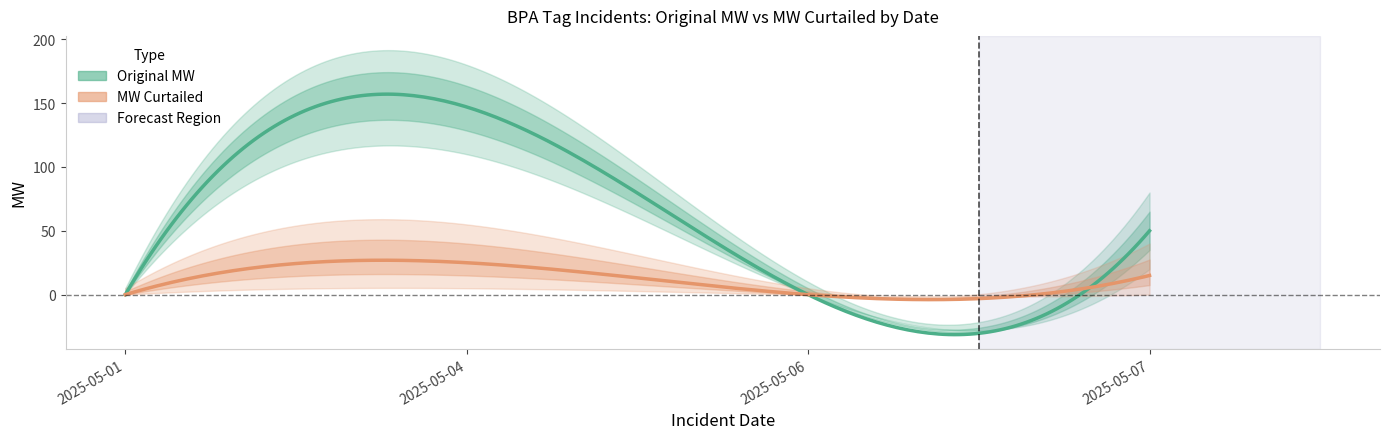

At which label does Original MW reach its peak?

2025-05-04